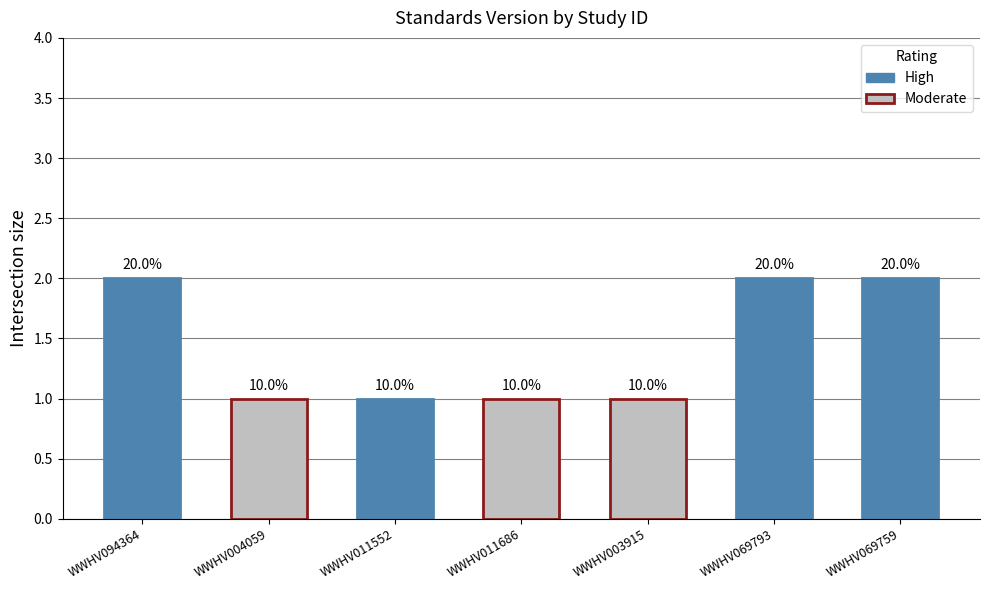

Is it true that the value at WWHV004059 is 1?

False